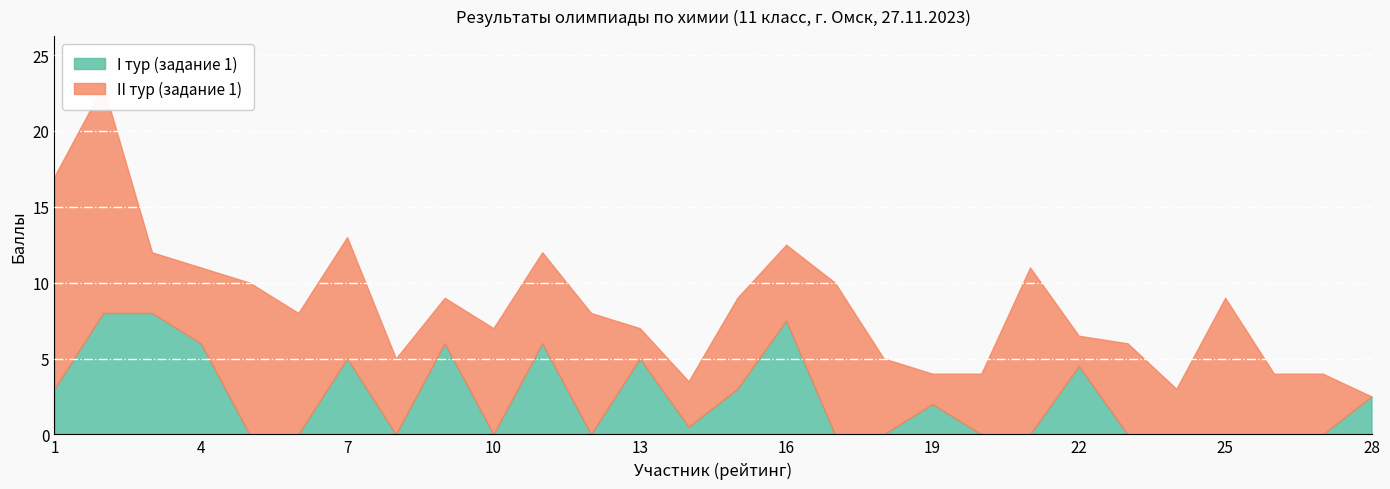

Which has a higher value, 19 or 10?

10